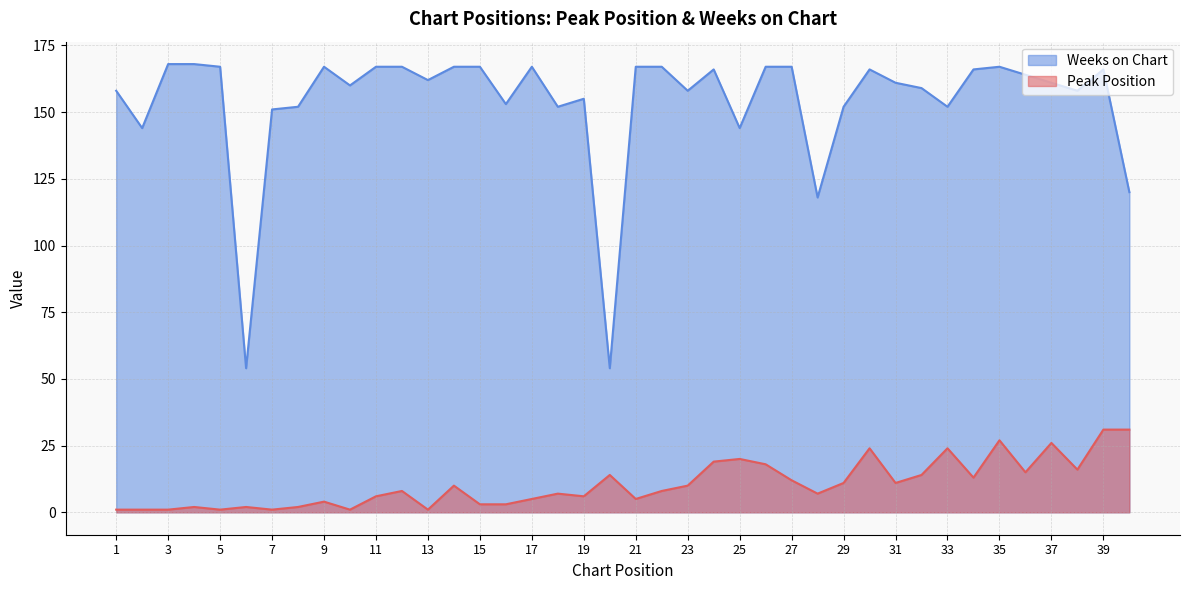

What is the highest value of the Peak Position series?

31